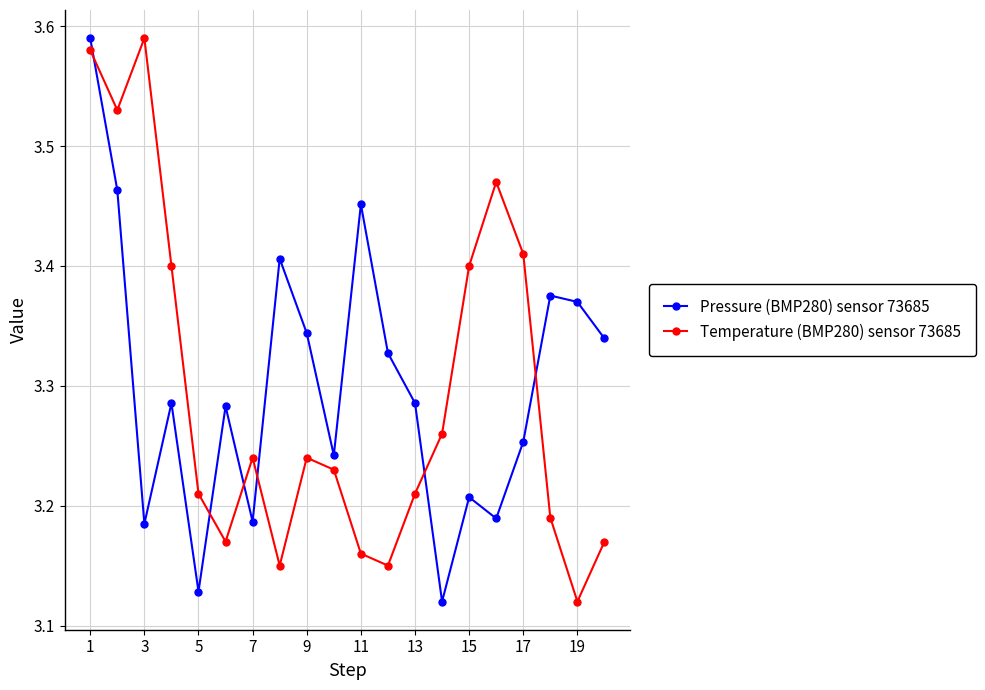

What is the sum of all Pressure (BMP280) sensor 73685 values?

66.0